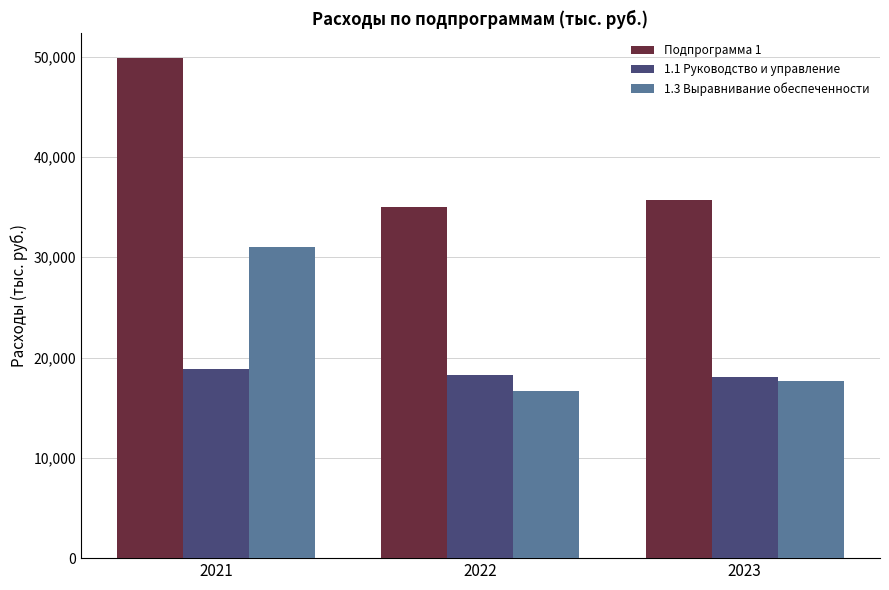

At which label is 1.3 Выравнивание обеспеченности closest to 23838?

2023